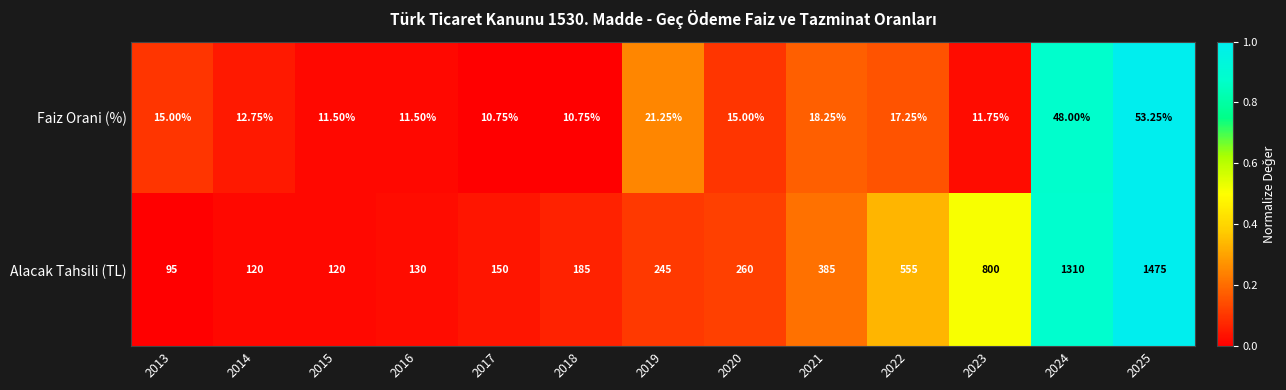

Count the number of data series in this chart.

2